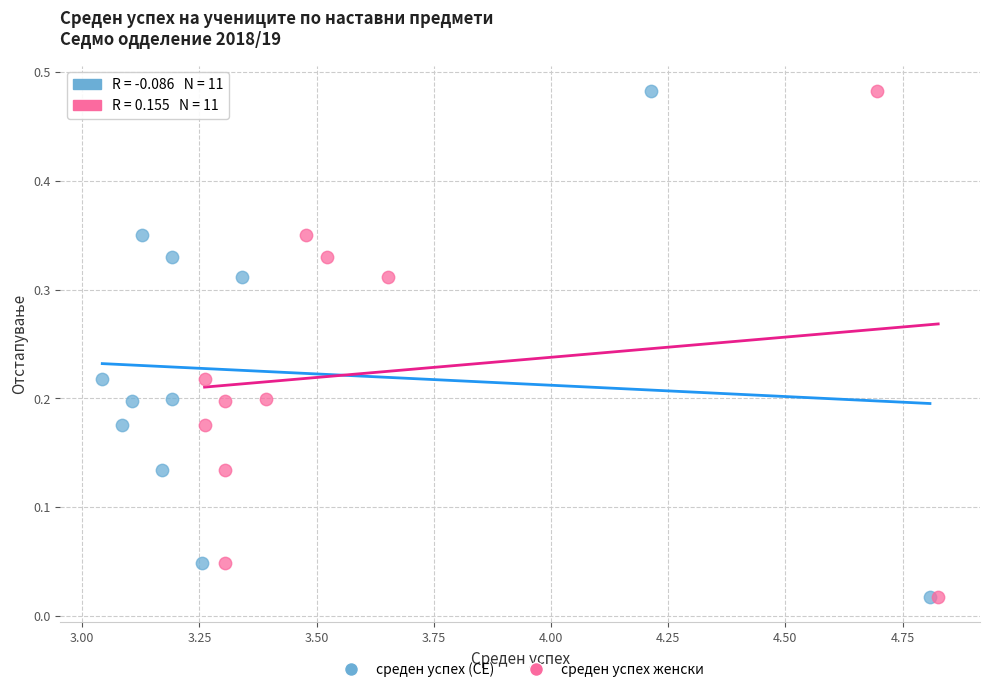

What are all the series names shown in the legend?

среден успех (СЕ), среден успех женски